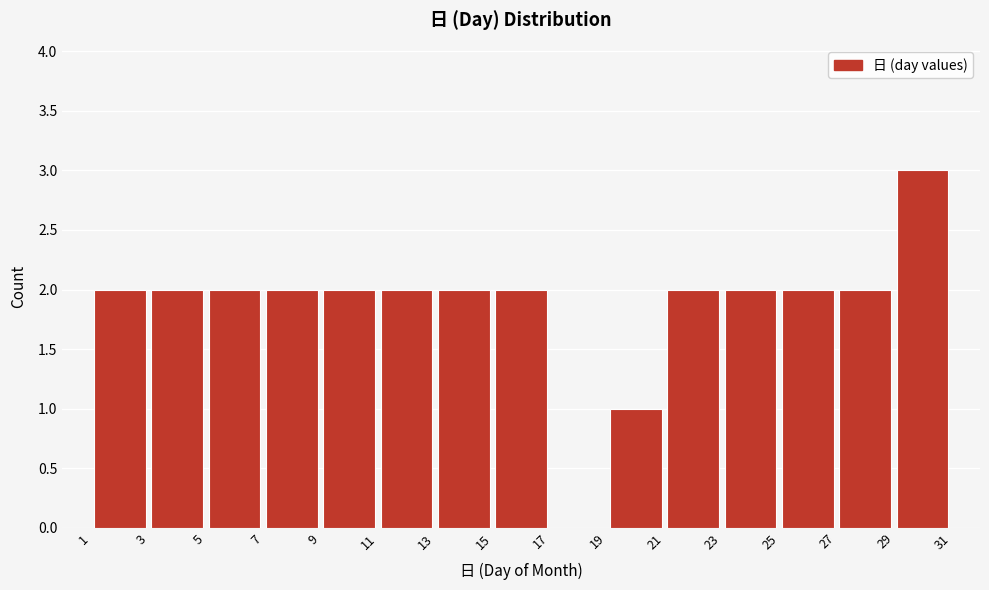

Which range on the x-axis has the tallest bar?

29 to 31